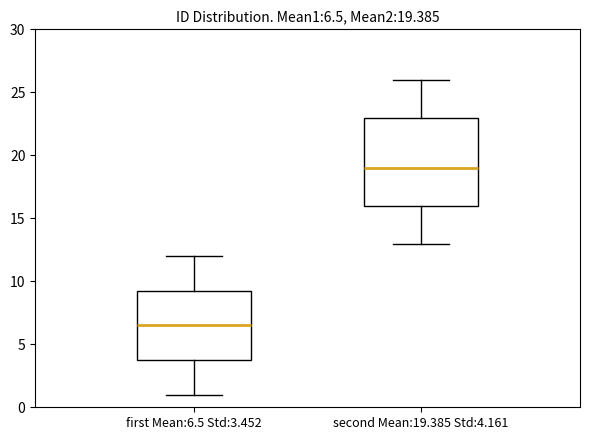

Comparing the boxes themselves (not the whiskers), which one is the tallest?

second Mean:19.385 Std:4.161